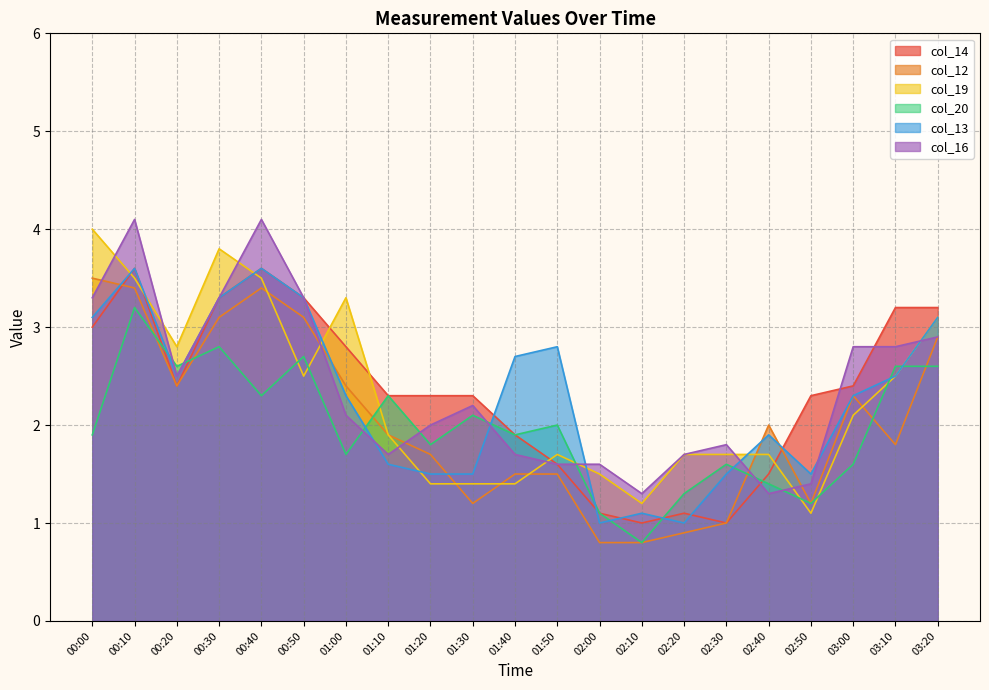

How many lines are shown in the chart?

6